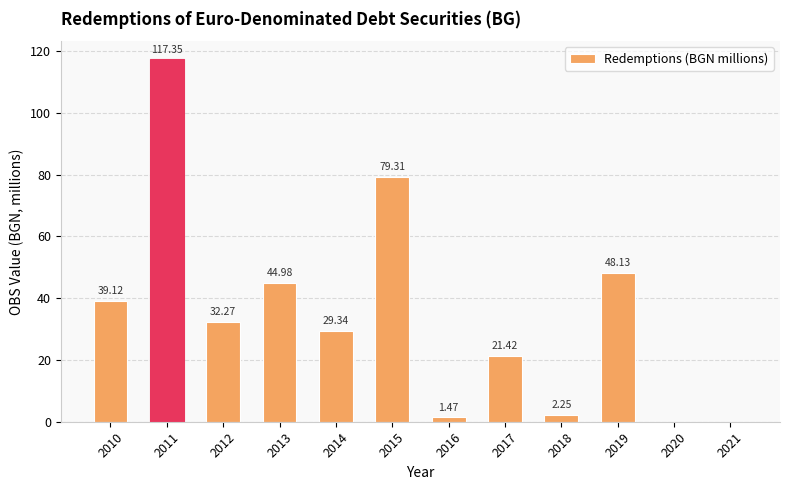

What is the ratio of the value at 2017 to the value at 2012?

0.7